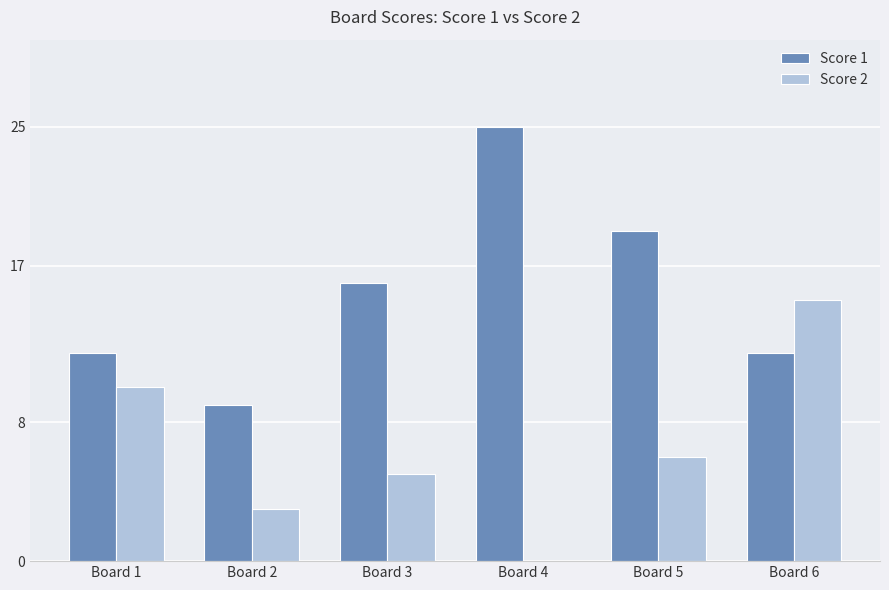

Between Board 1 and Board 4, which series saw the biggest shift?

Score 1